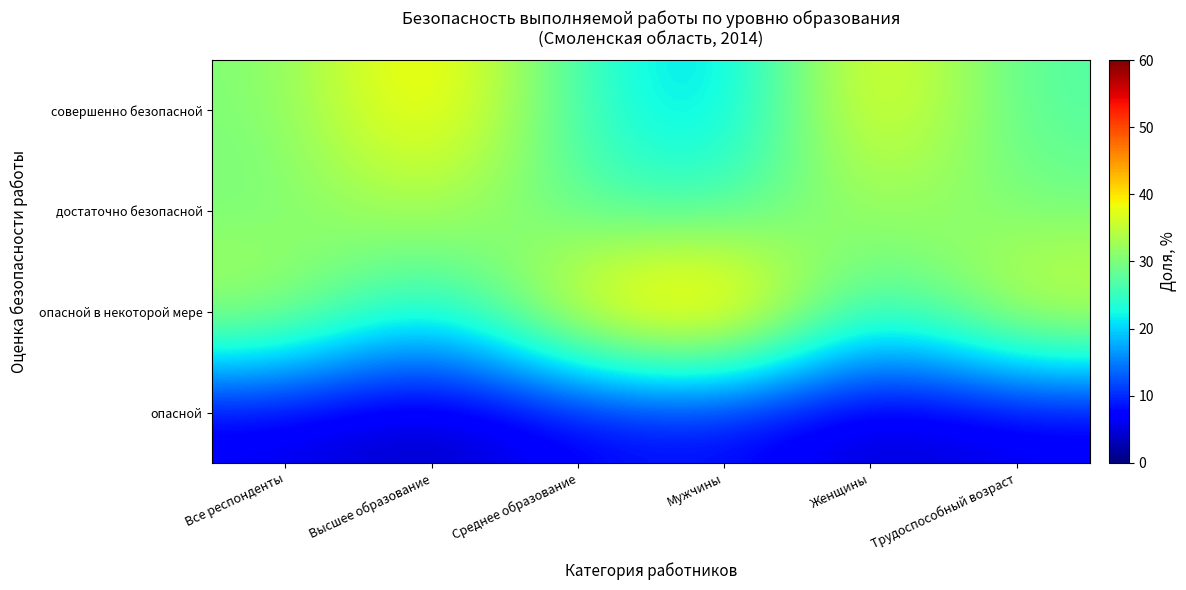

At Все респонденты, list the series in order from largest to smallest.

опасной в некоторой мере, совершенно безопасной, достаточно безопасной, опасной